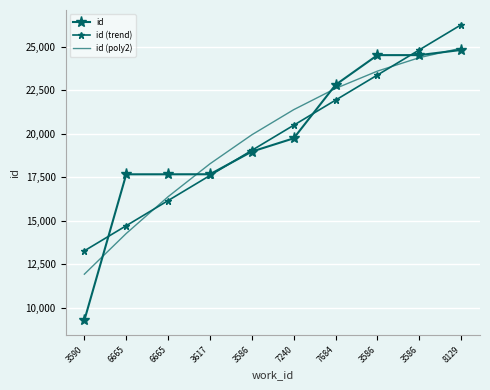

Where is id (trend) nearest to the value 19766?

3586